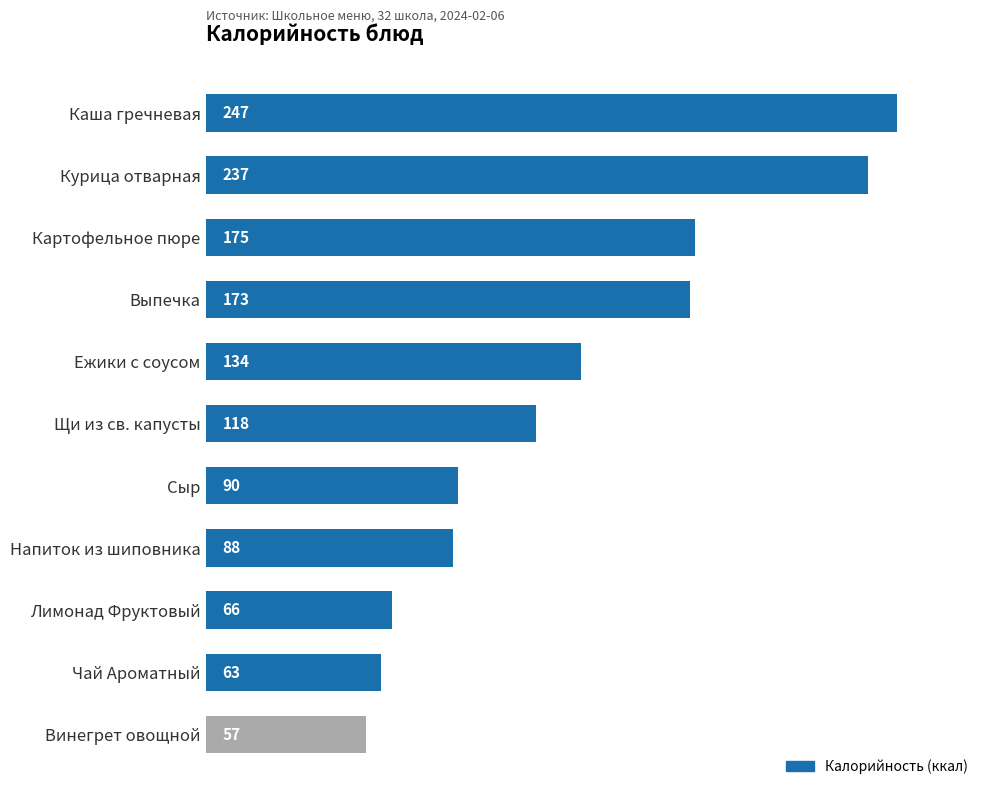

Is it true that the value at Щи из св. капусты is 38.8?

False